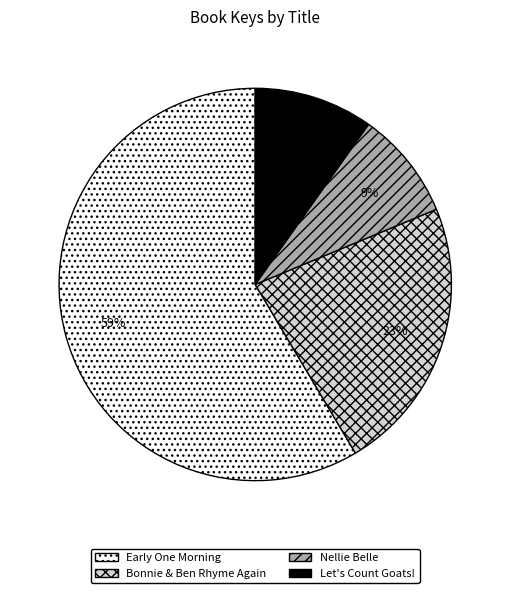

To the nearest percent, what portion does Nellie Belle represent?

9%